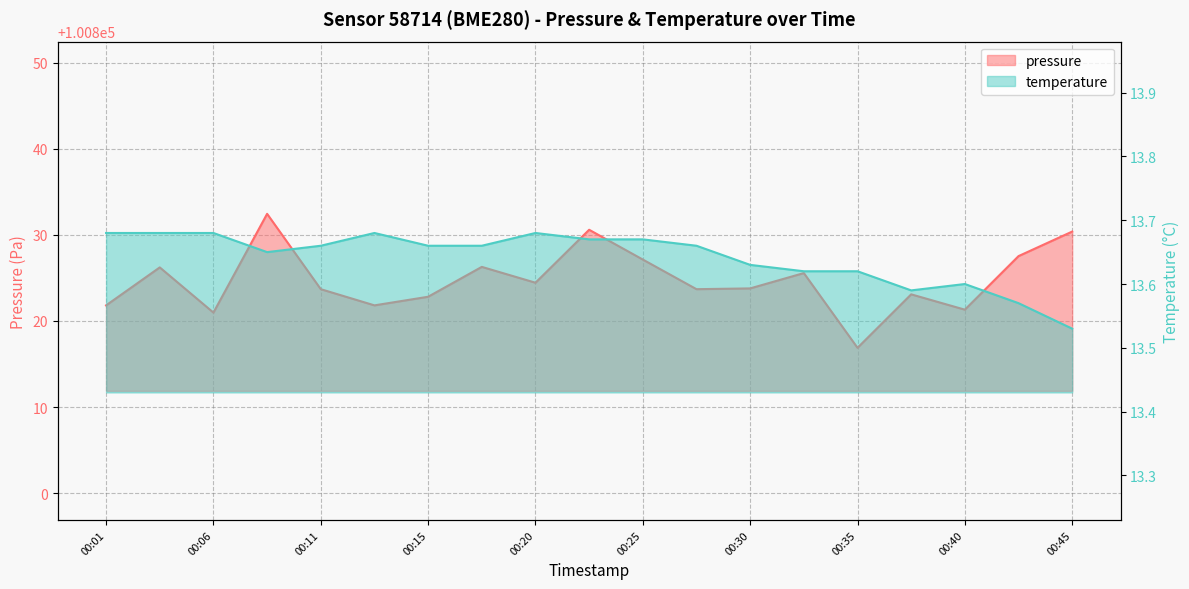

True or false: temperature and pressure cross at least once.

False